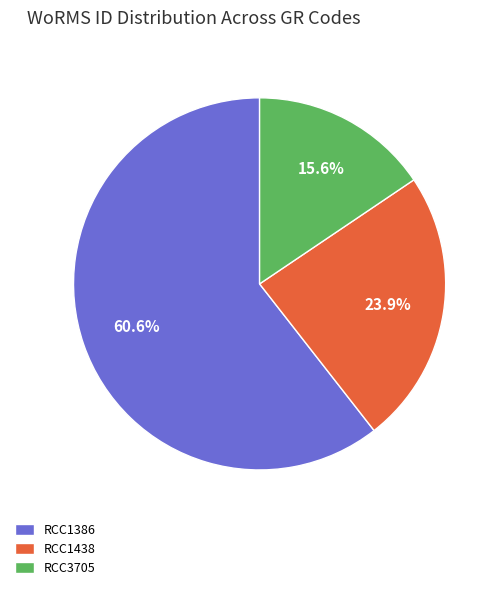

To the nearest percent, what is the average slice percentage?

33%